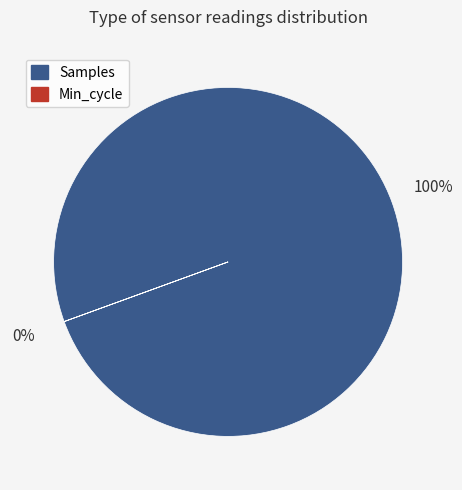

True or false: Min_cycle accounts for 0% of the total.

True